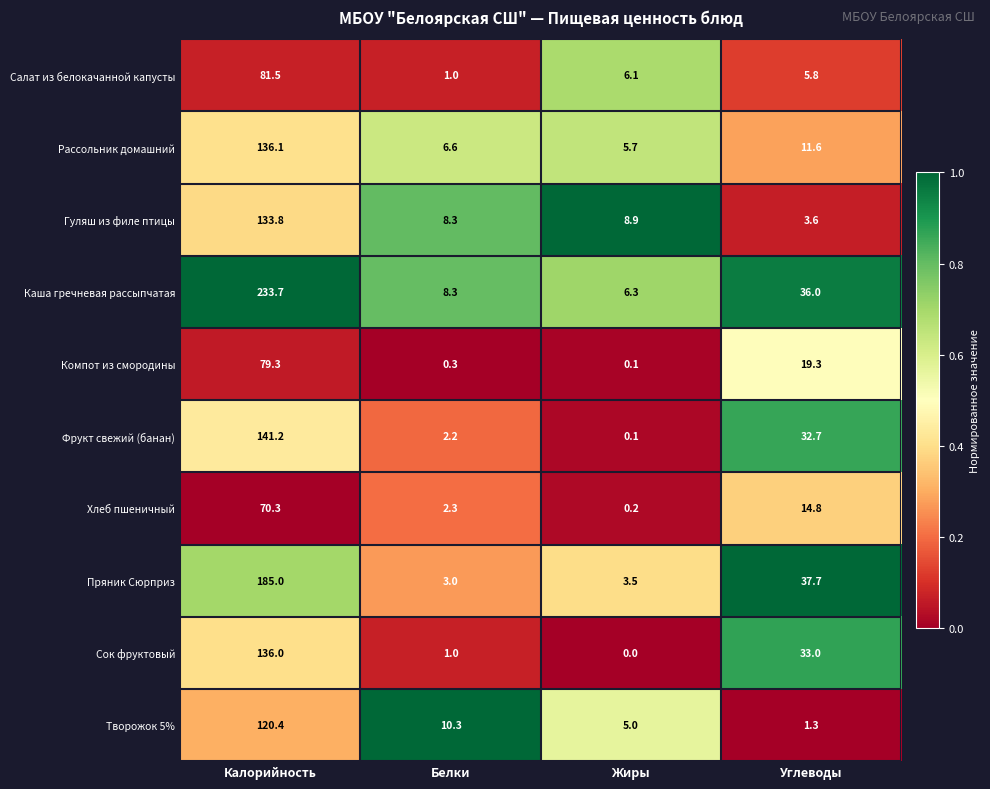

True or false: Фрукт свежий (банан) has a value of 2.2 at Белки.

True